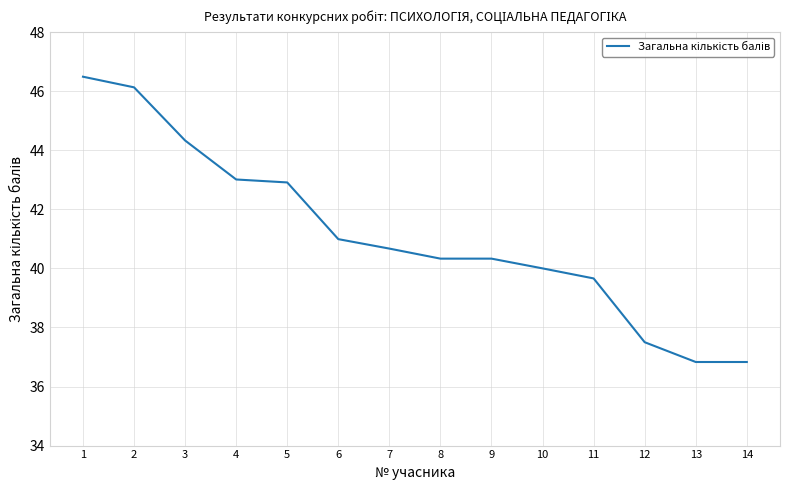

What is the sum of the values at 3 and 1?

90.8